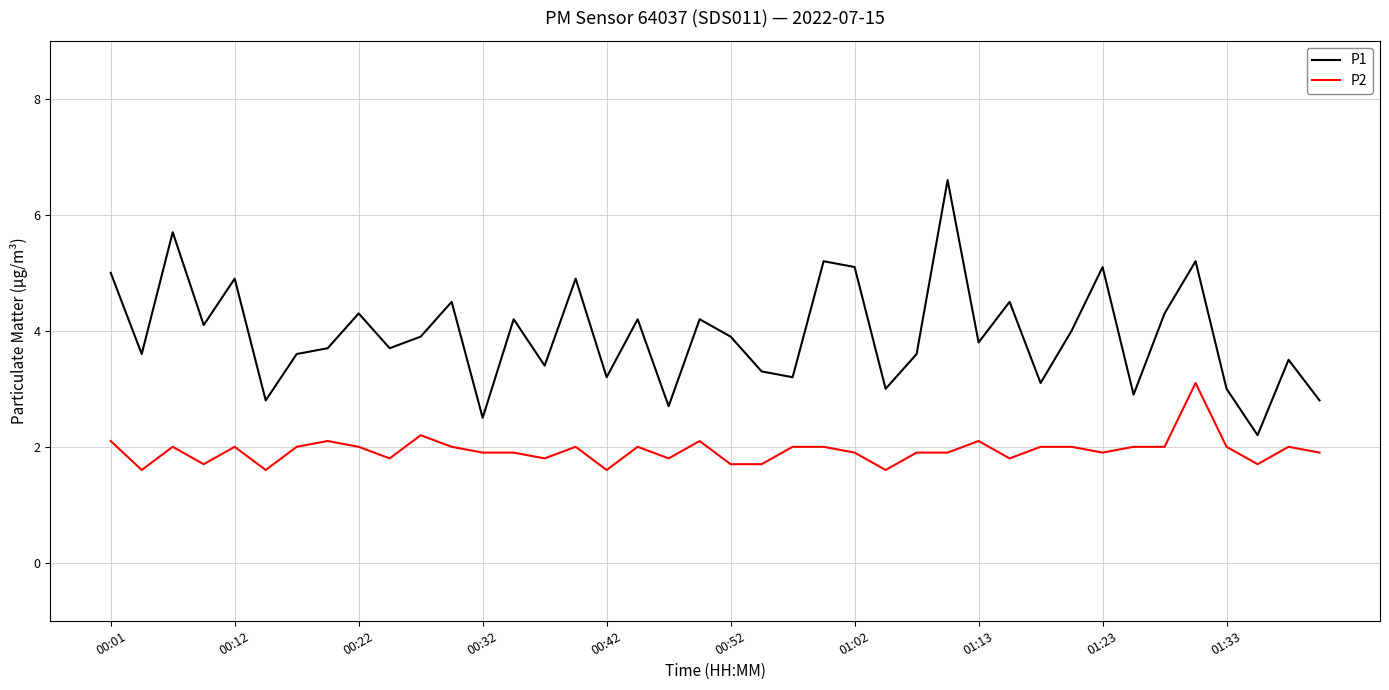

What is the minimum value shown in the chart?

1.6